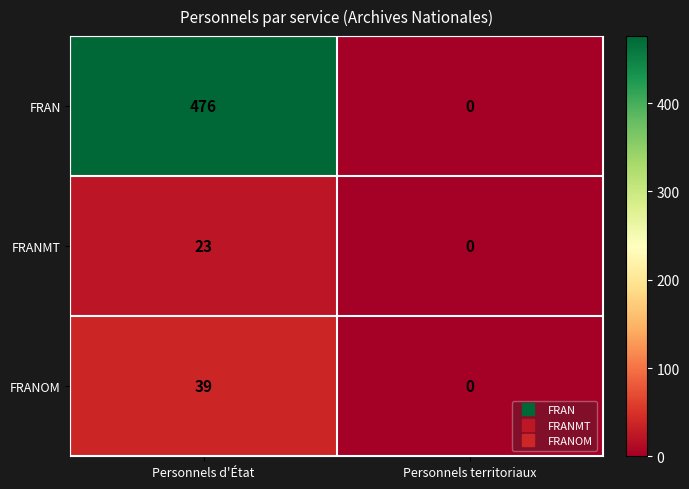

What is the average value of the FRAN series?

238